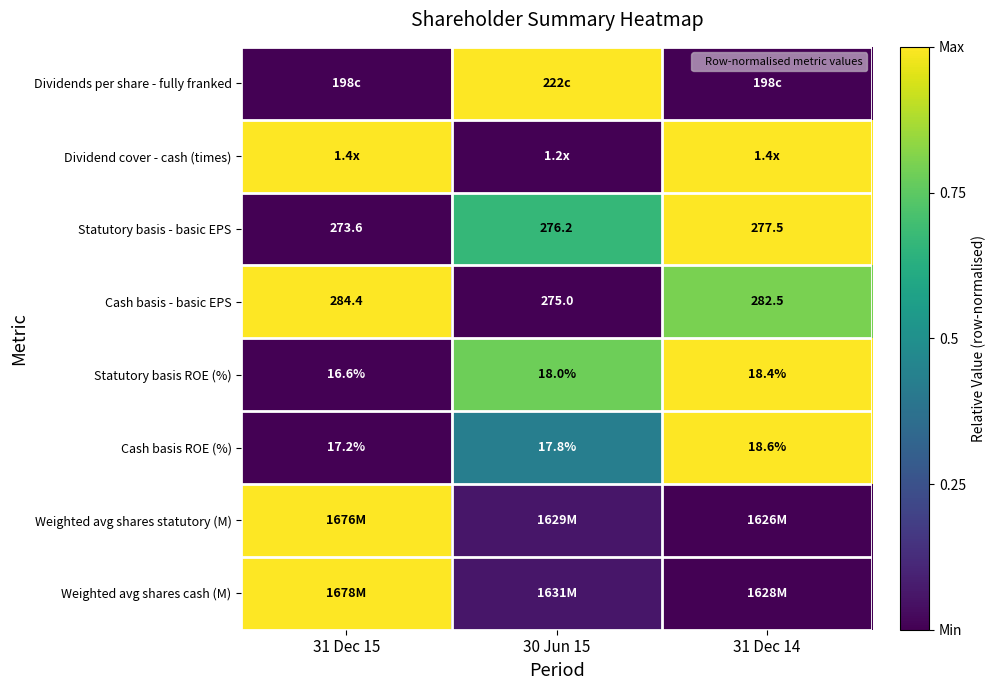

Is the value of Statutory basis - basic EPS at 31 Dec 15 greater than the value of Cash basis ROE (%) at 31 Dec 15?

Yes